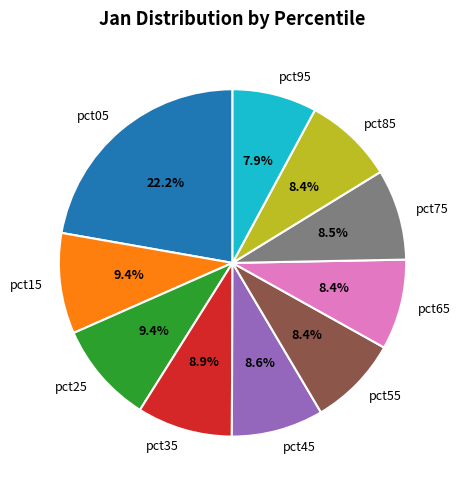

Is there a majority slice in this chart?

No